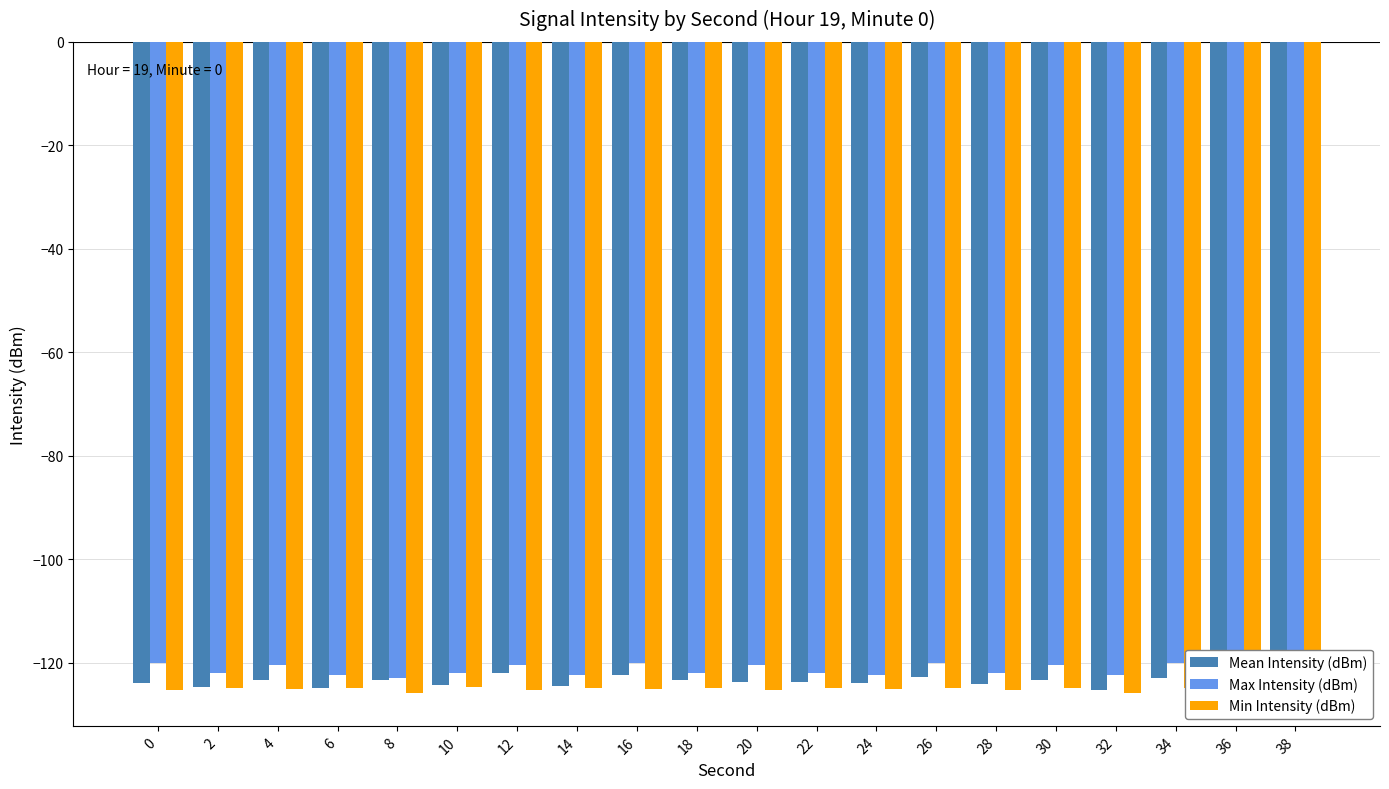

Which series changed the most between 2 and 6?

Max Intensity (dBm)